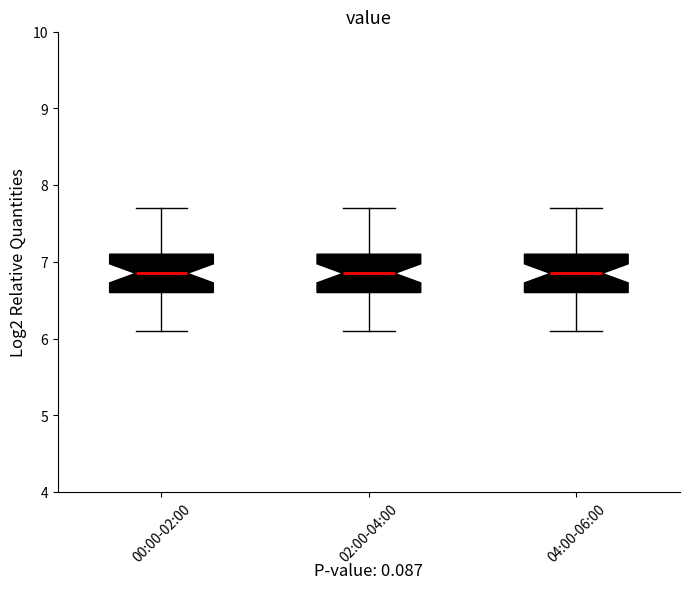

Reading left to right, read every box against the y-axis: the position of its median line, the range the box covers, and the ends of its whiskers. The values are not printed on the chart, so give them approximately, as read against the axis.

00:00-02:00: median 6.9, box 6.6 to 7.1, whiskers 6.1 to 7.7
02:00-04:00: median 6.9, box 6.6 to 7.1, whiskers 6.1 to 7.7
04:00-06:00: median 6.9, box 6.6 to 7.1, whiskers 6.1 to 7.7